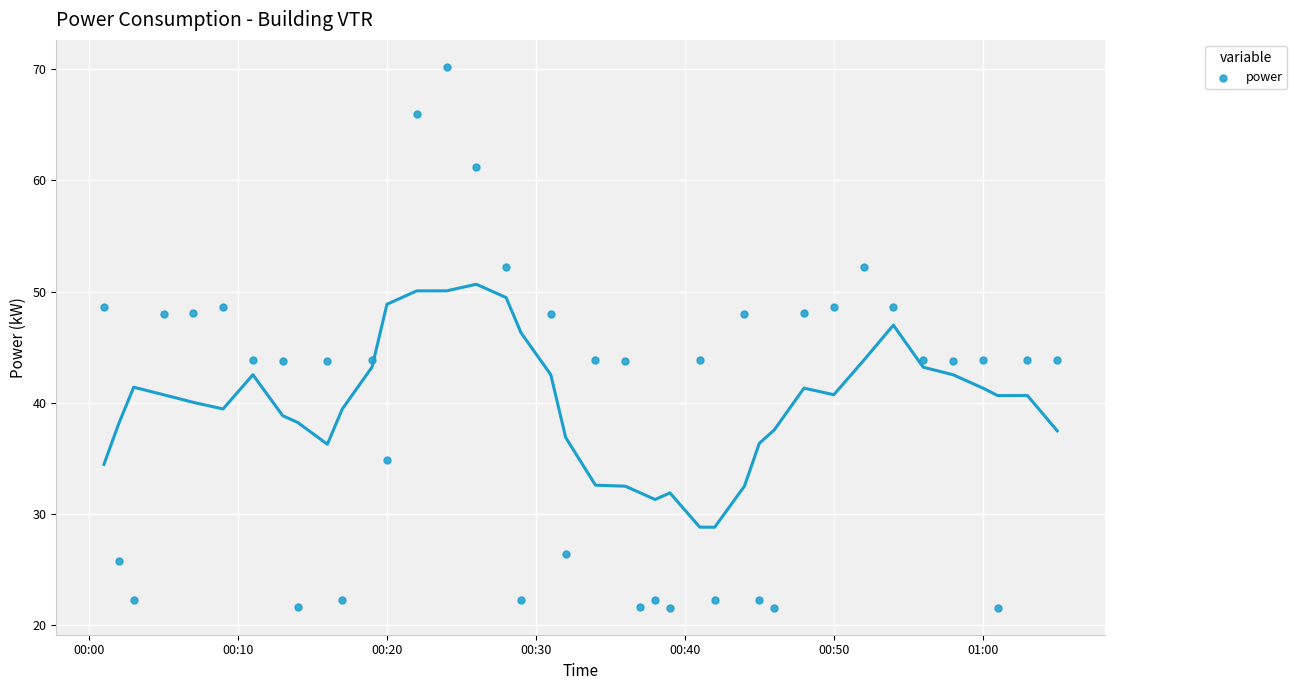

What is the range of Y values (max minus min)?

48.6